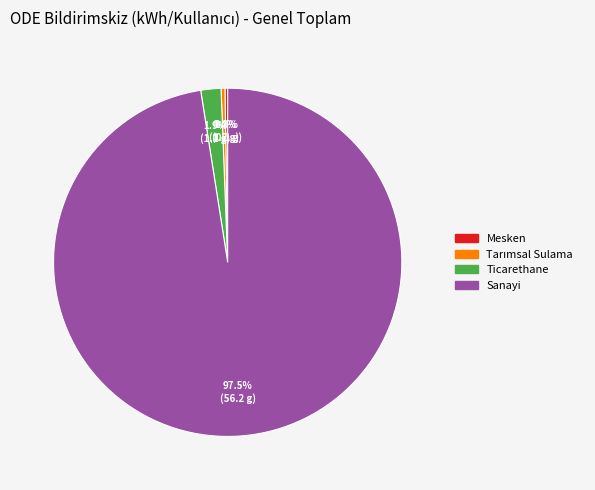

Which category has the biggest portion of the pie?

Sanayi